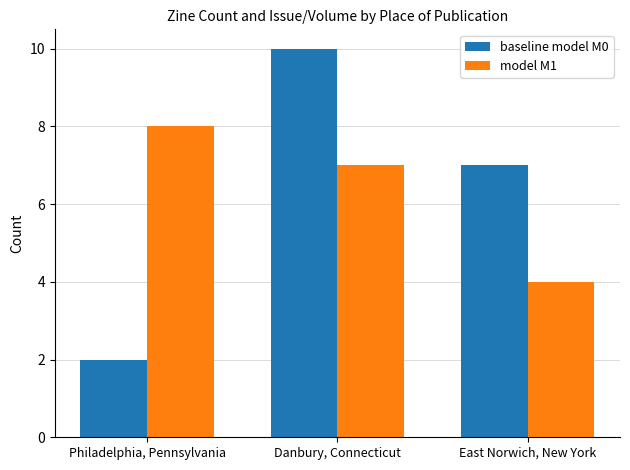

What is the minimum value shown in the chart?

2